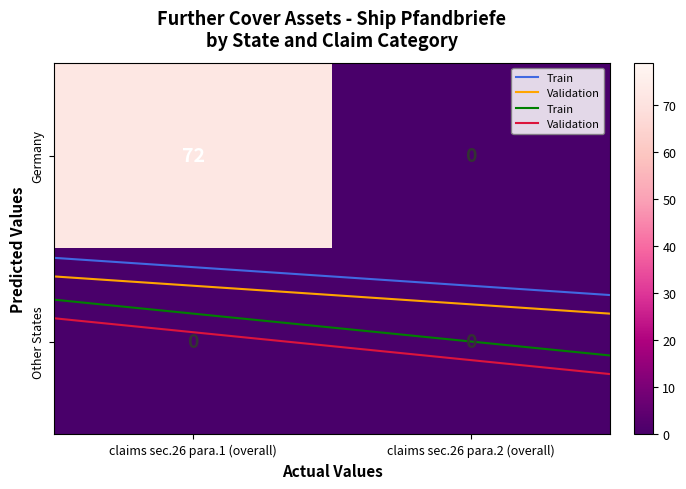

Is it true that Germany equals -48 at 1?

False